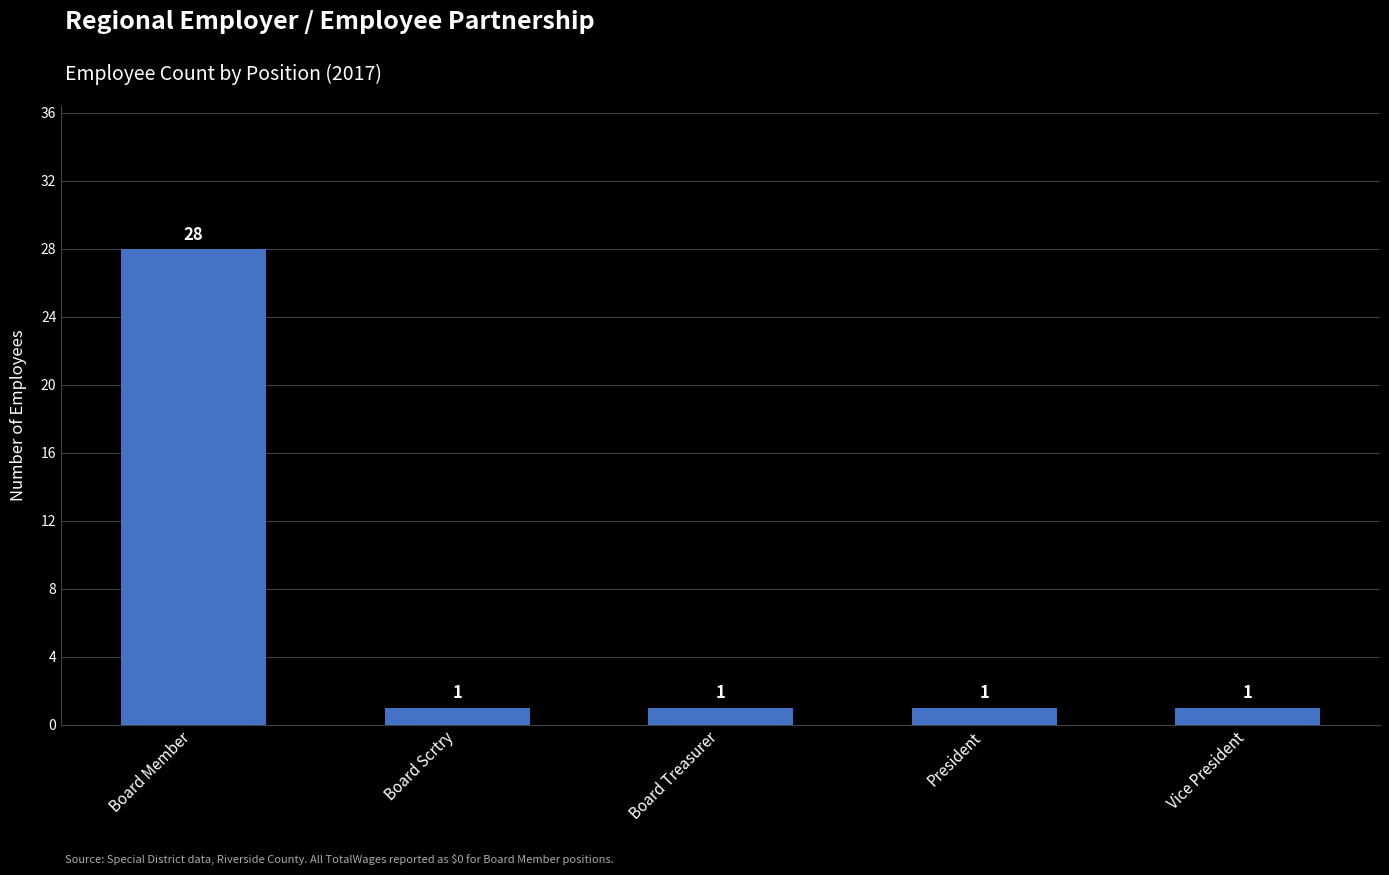

What is the sum of all values?

32